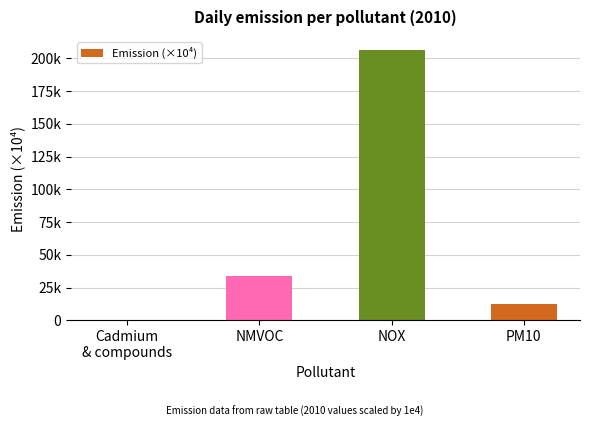

Read the value at PM10.

12667.0